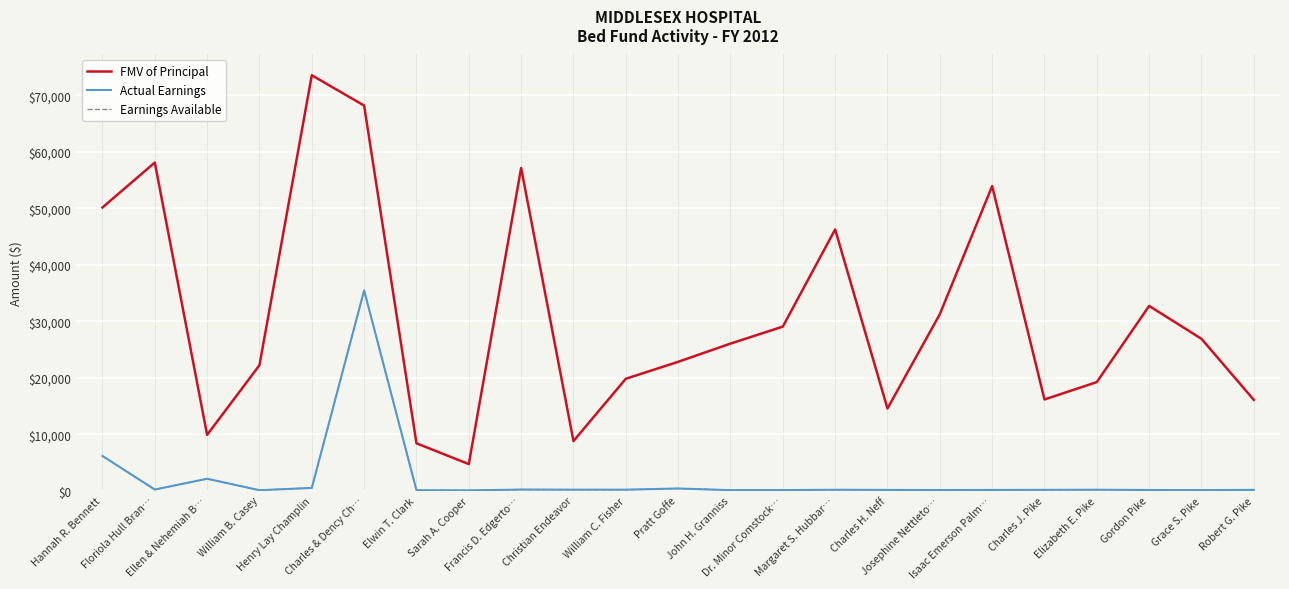

True or false: FMV of Principal has a value of 68204 at Charles & Dency Ch….

True